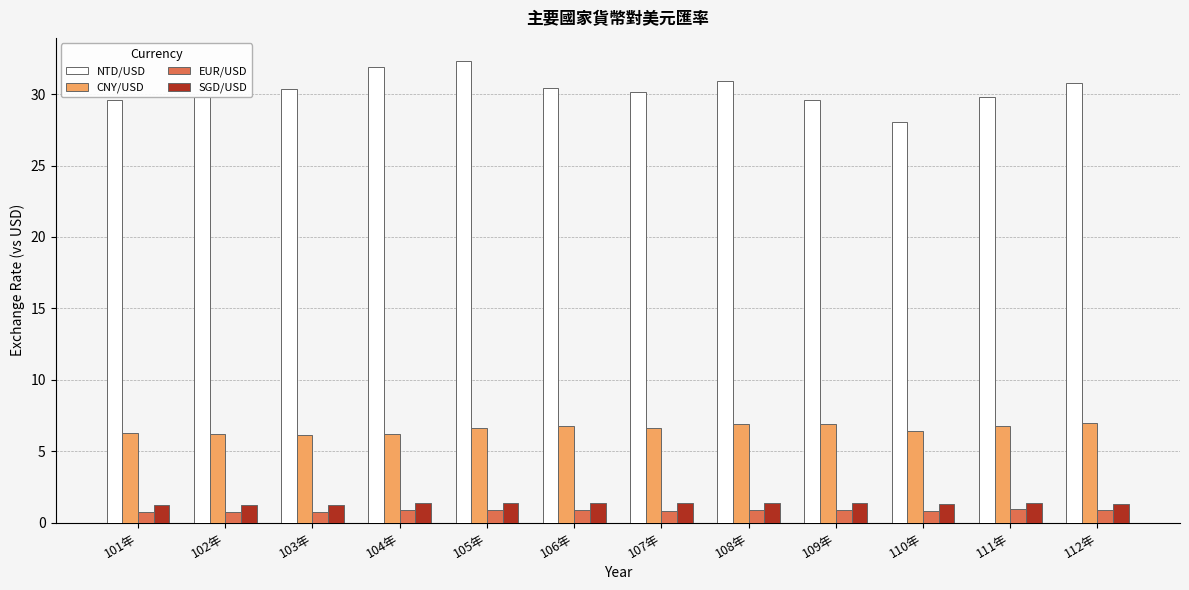

Which category has the highest value across all series?

105年